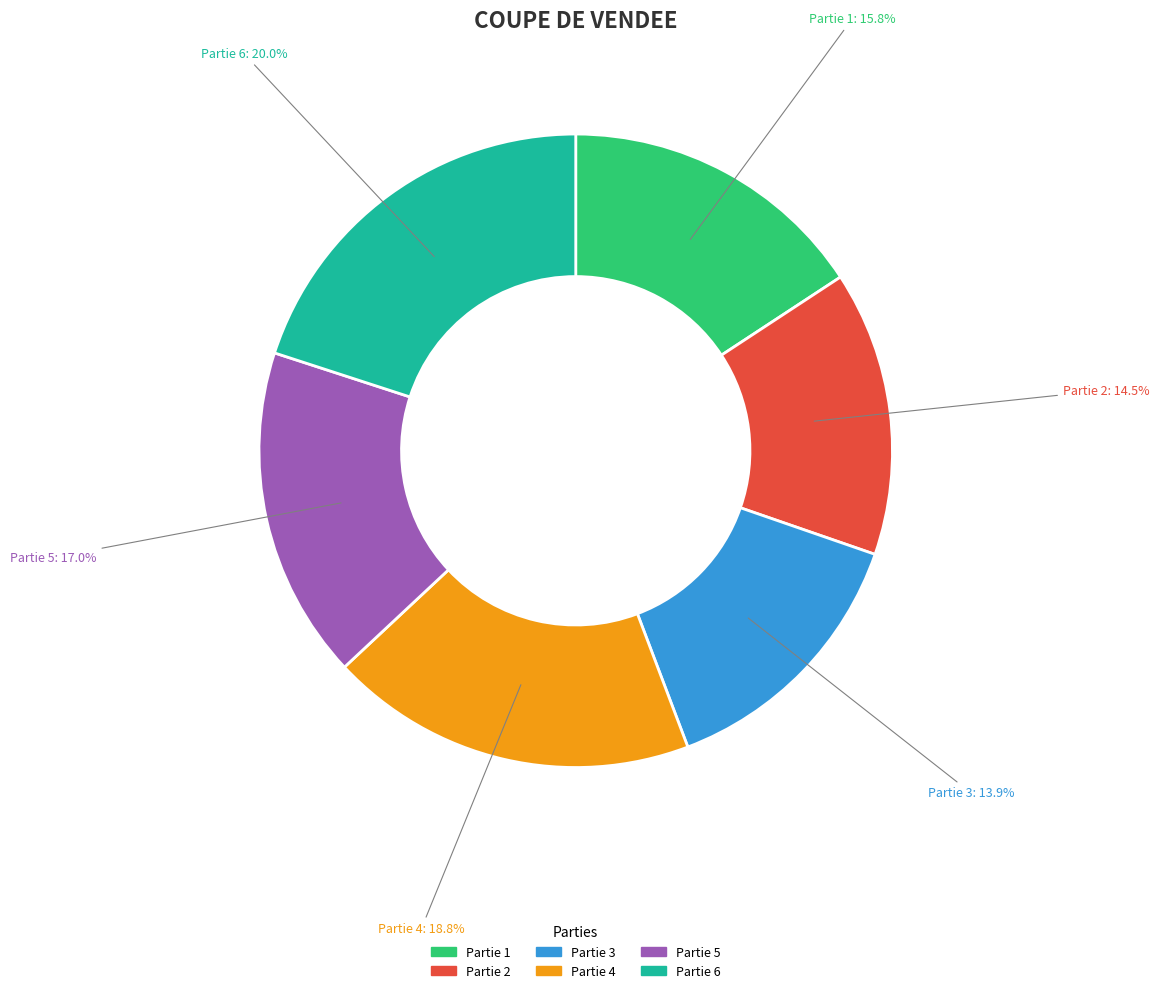

How many slices are in this pie chart?

6